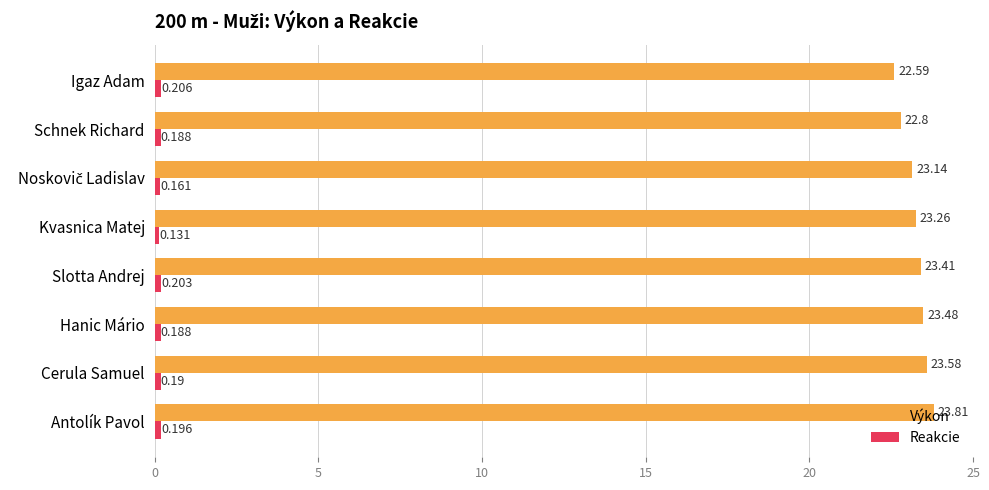

How many Výkon values are between 23 and 24?

6